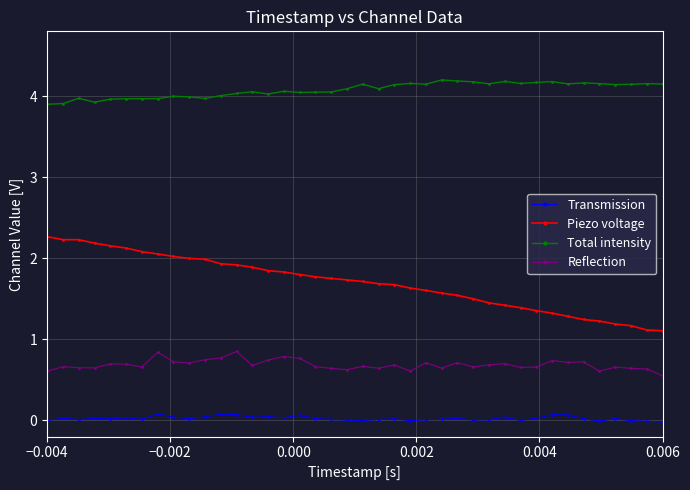

Rank the series by their maximum value, from lowest to highest.

Transmission, Reflection, Piezo voltage, Total intensity